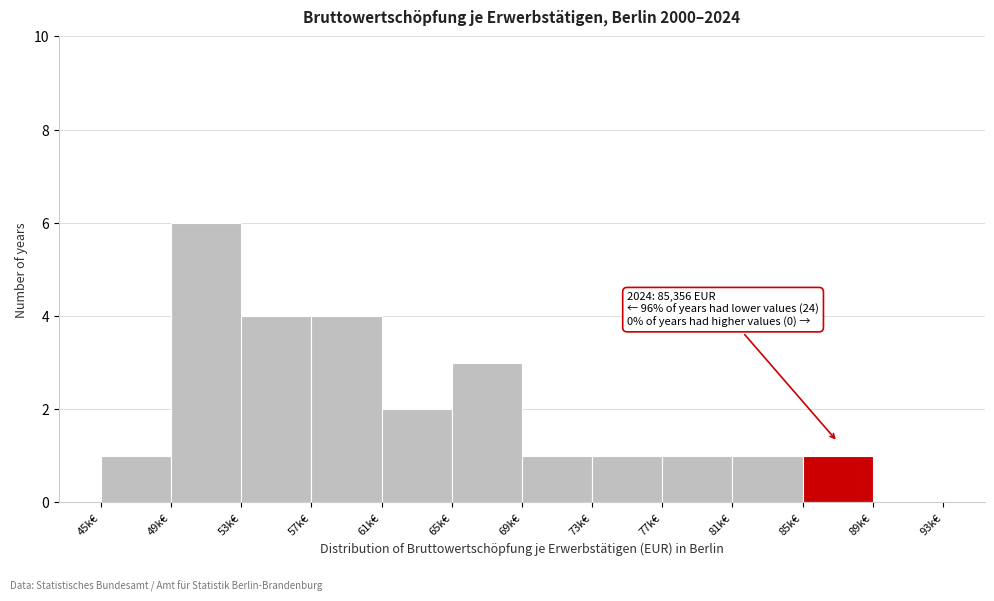

Reading left to right, list all the values displayed in this chart.

45k€=1	49k€=6	53k€=4	57k€=4	61k€=2	65k€=3	69k€=1	73k€=1	77k€=1	81k€=1	85k€=1	89k€=0